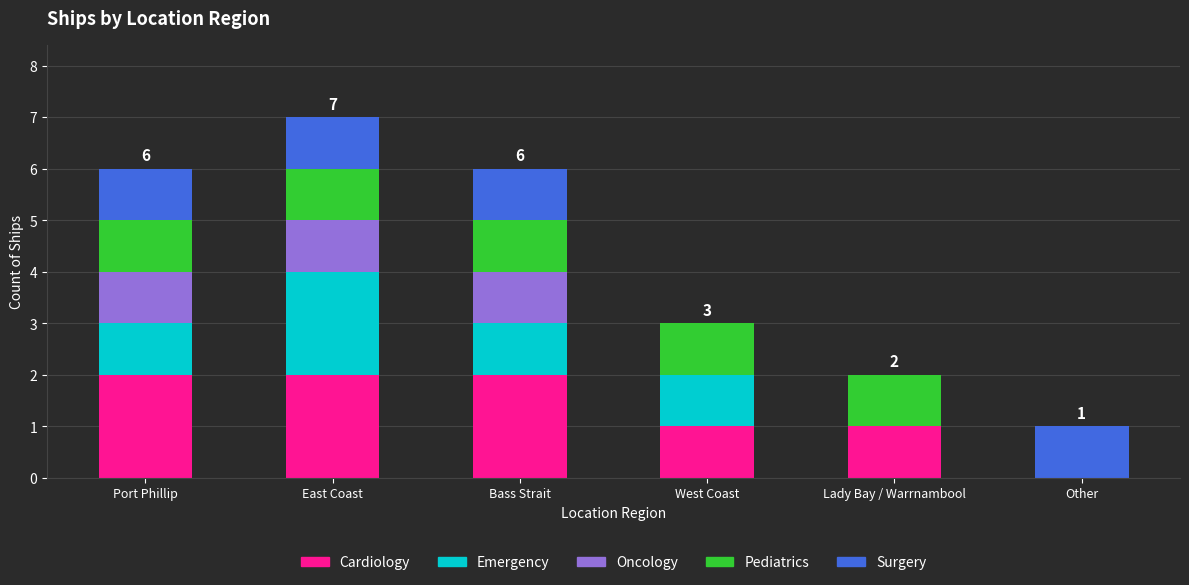

What is the total value across all series at Bass Strait?

6